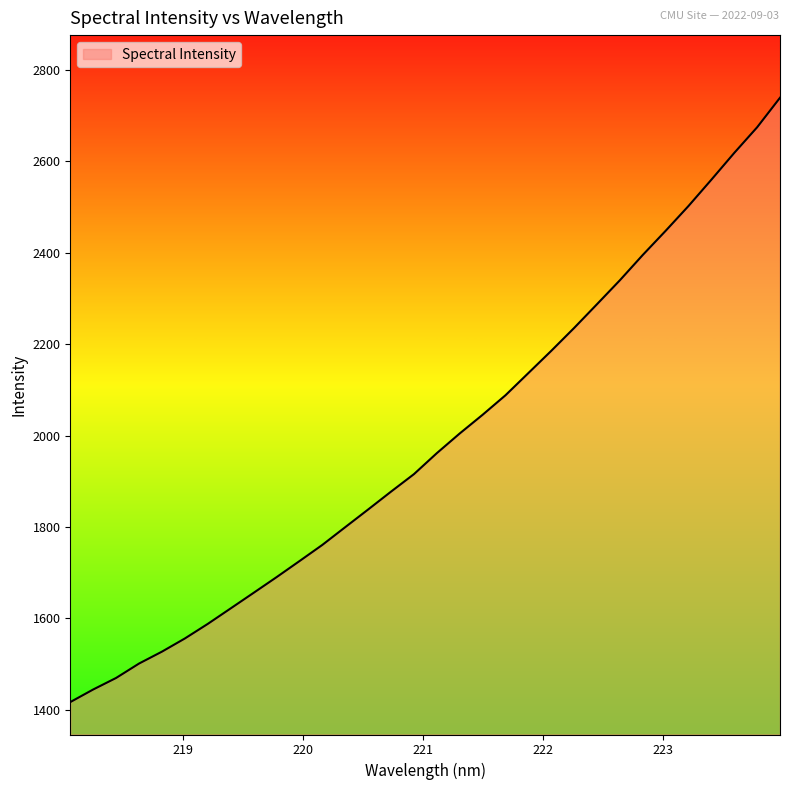

What is the difference between the maximum and minimum values?

1321.1